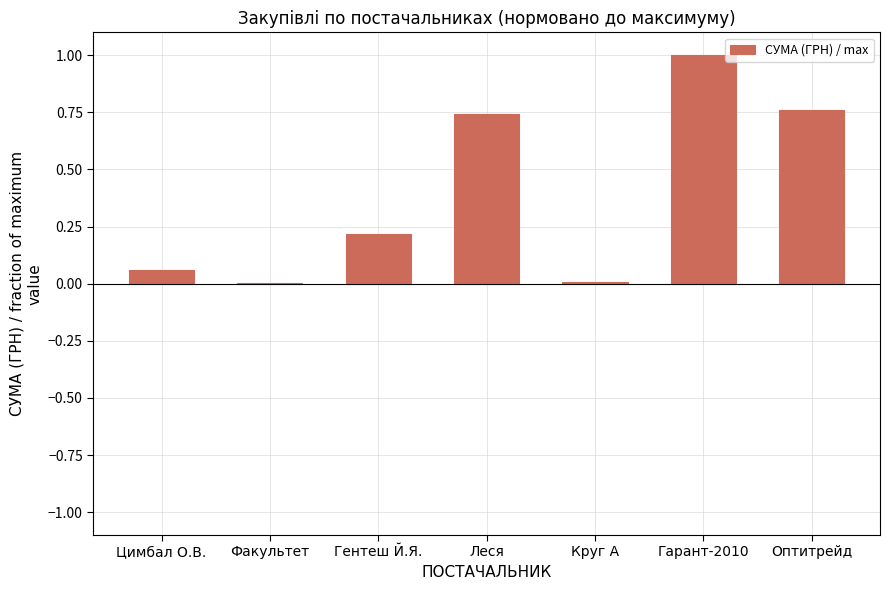

Is it true that the value at Гентеш Й.Я. is 0.2?

True